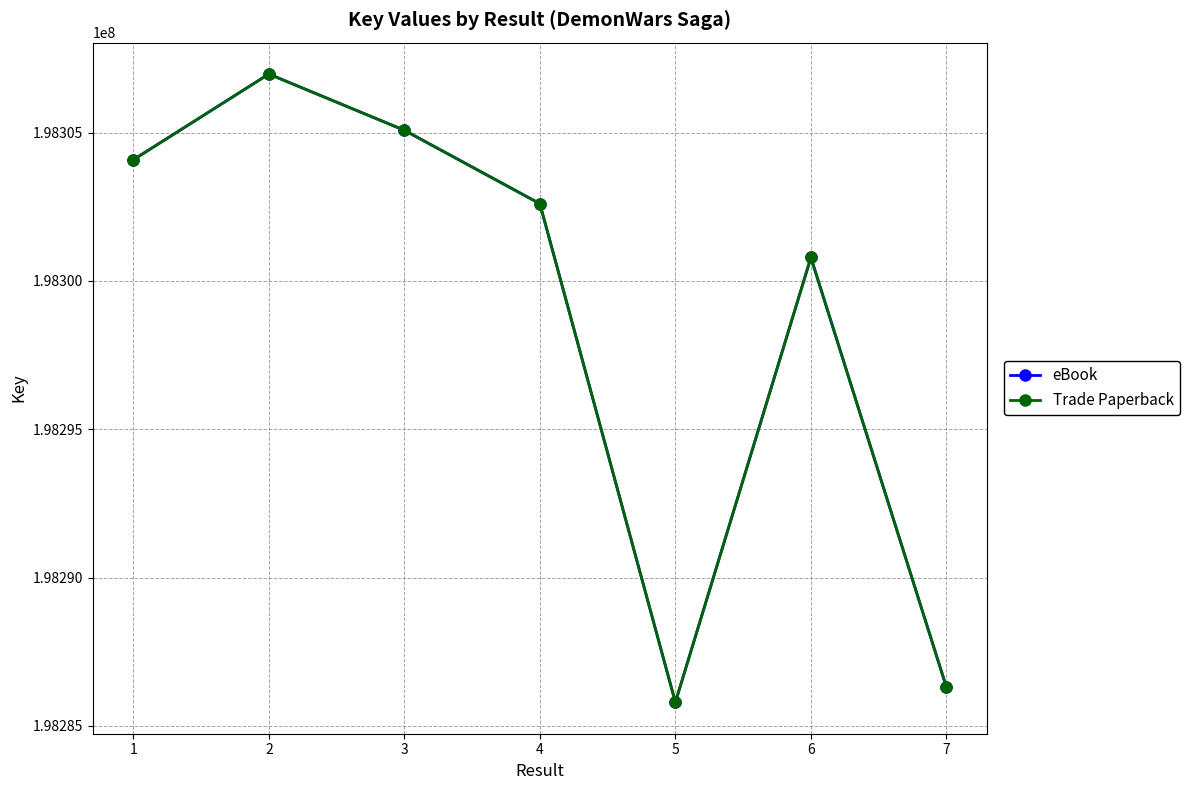

What is the smallest value displayed?

198285792